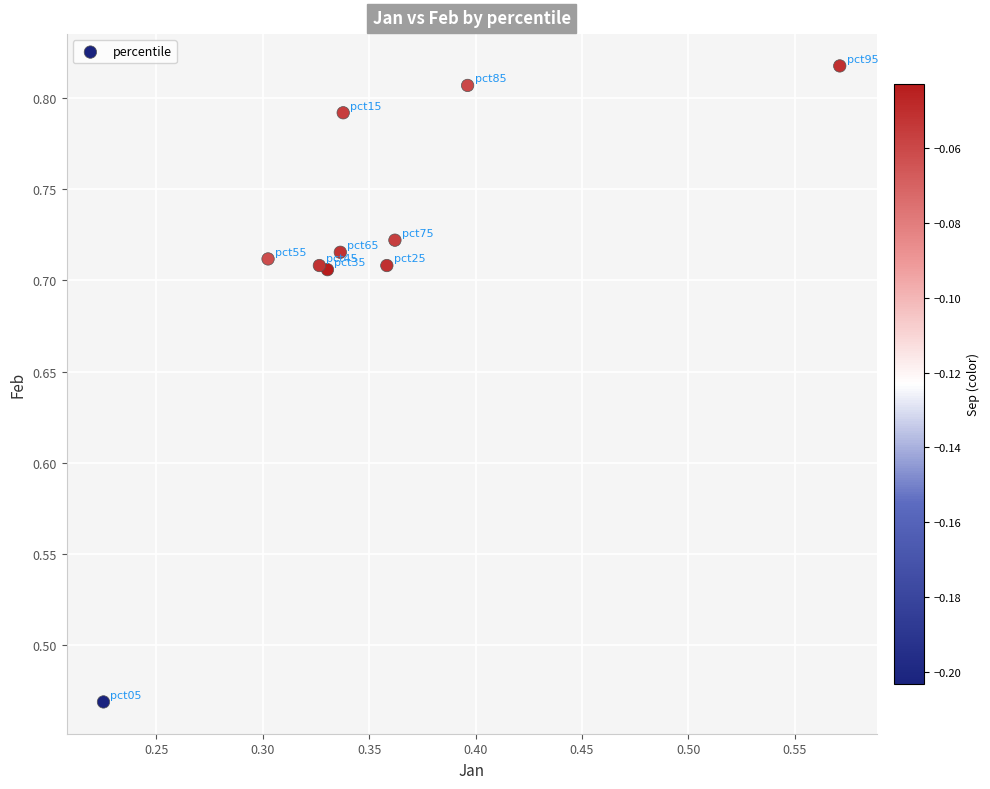

What is the average X value?

0.4